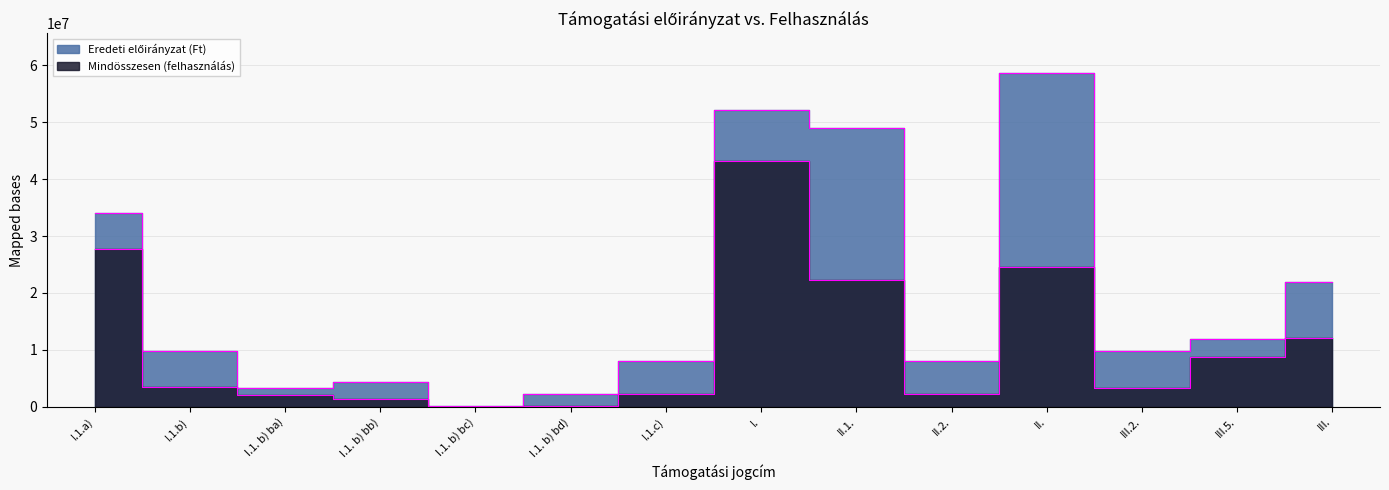

Rank the series by their average value, from lowest to highest.

Mindösszesen (felhasználás), Eredeti előirányzat (Ft)